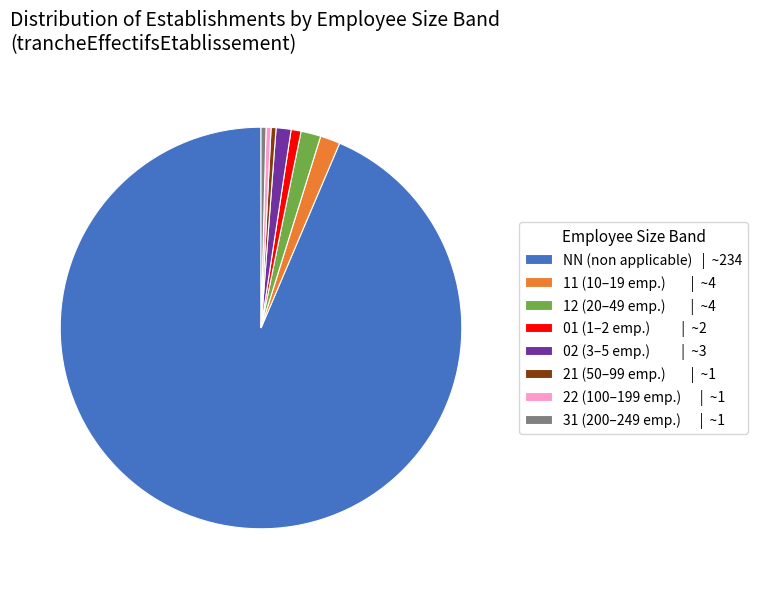

Which category has the biggest portion of the pie?

NN